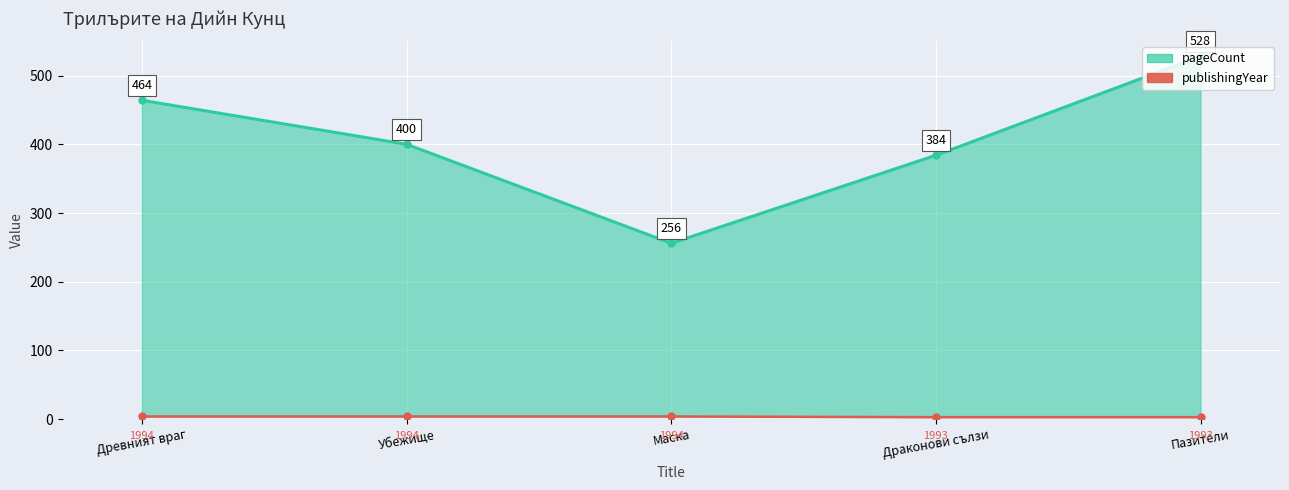

Reading left to right, list all the values displayed in this chart.

pageCount: 464	400	256	384	528
publishingYear (offset): 4	4	4	3	3